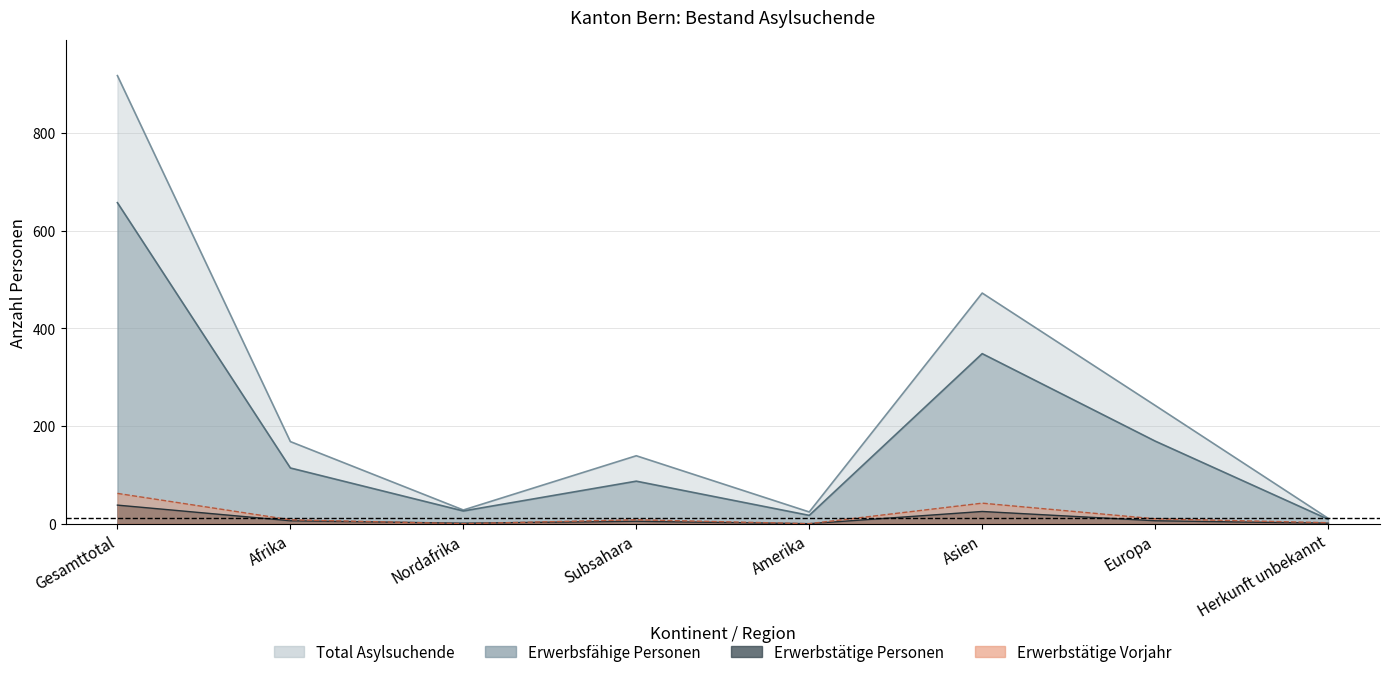

True or false: Erwerbstaetige Vorjahr and Erwerbsfaehige Personen cross at least once.

False